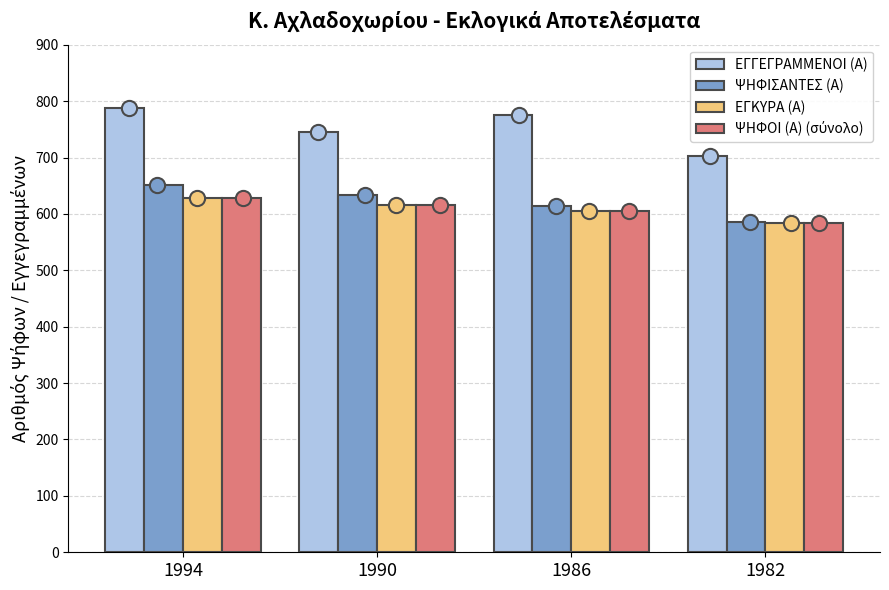

Is the value of ΨΗΦΙΣΑΝΤΕΣ (Α) at 1990 greater than the value of ΕΓΚΥΡΑ (Α) at 1994?

Yes